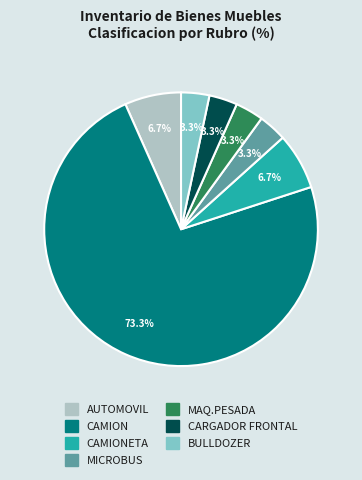

Is there a majority slice in this chart?

Yes